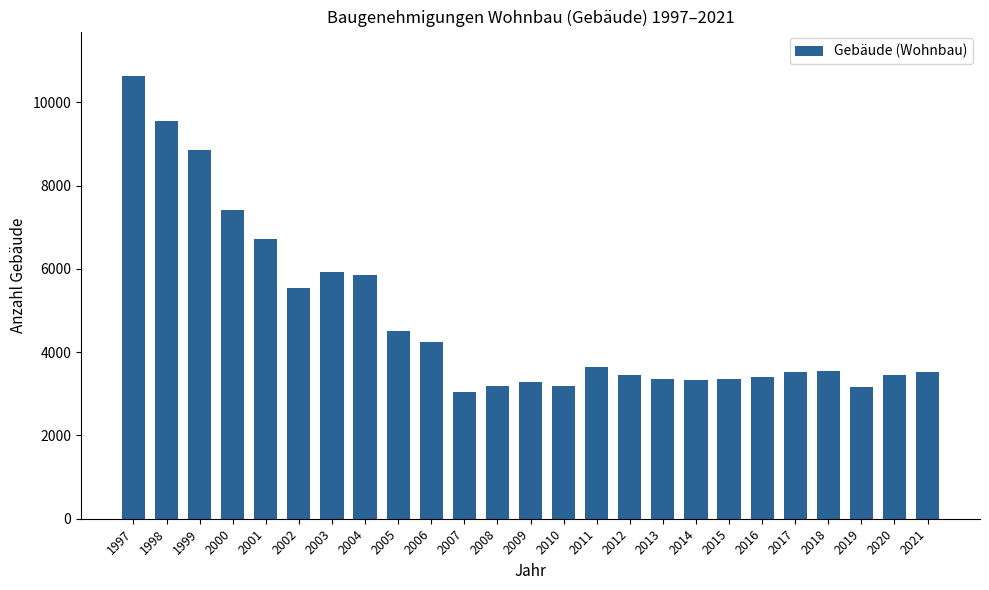

What is the value of the 5th bar from the left?

6716